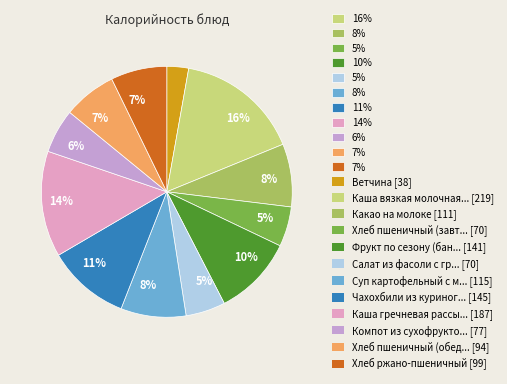

Count the number of slices in the pie.

12